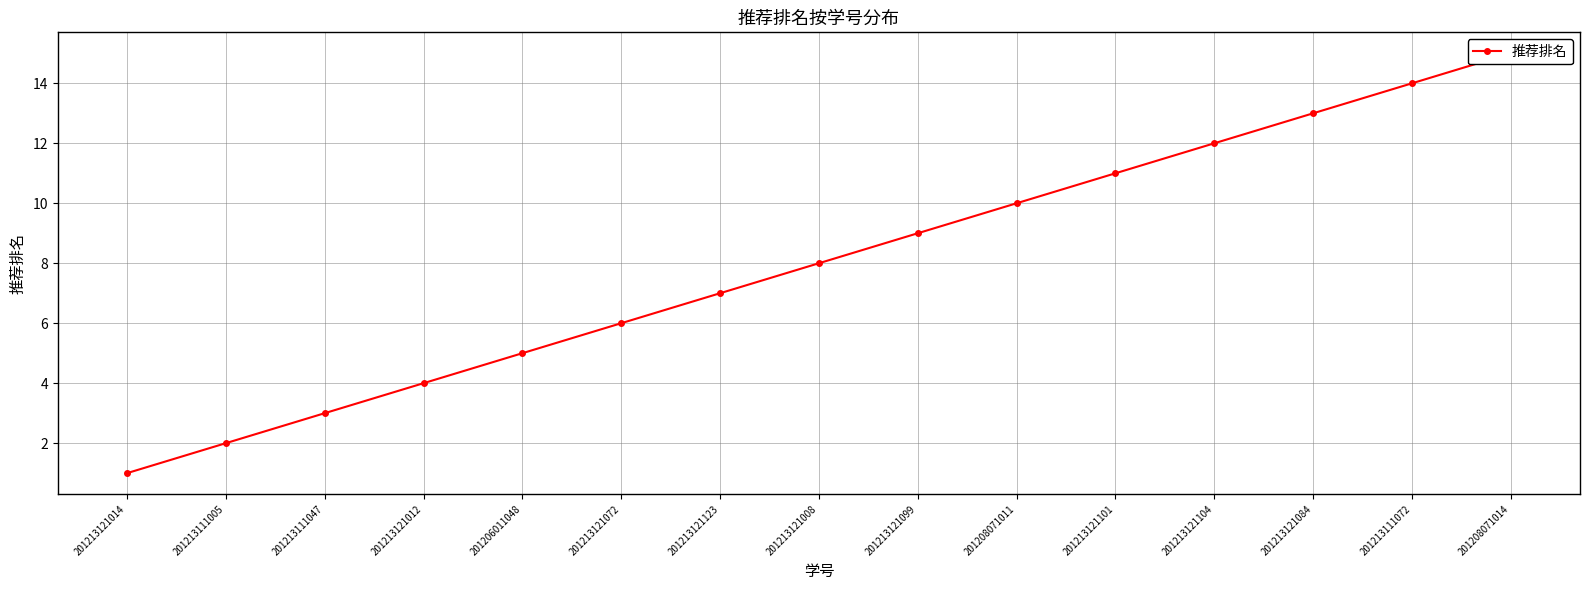

How many data points are less than 8?

7